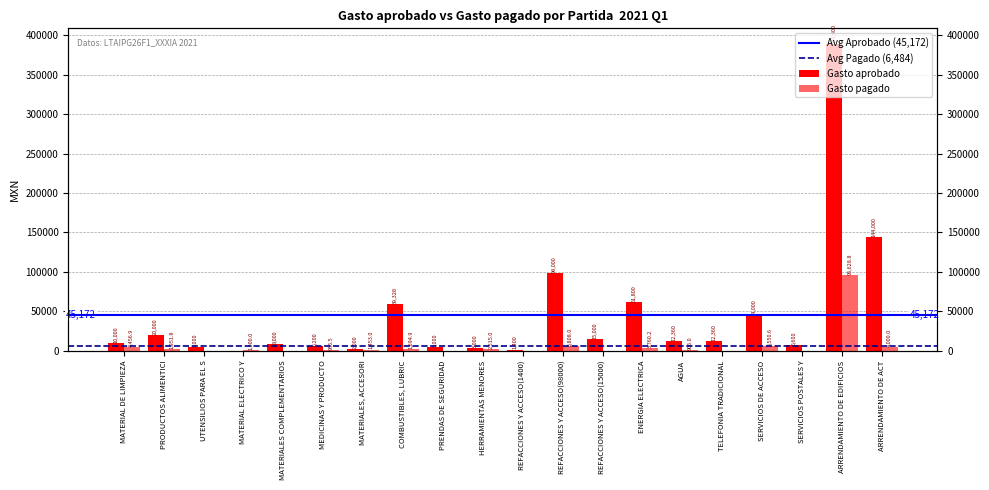

What is the difference between the maximum and minimum values in the Gasto aprobado series?

389400.0